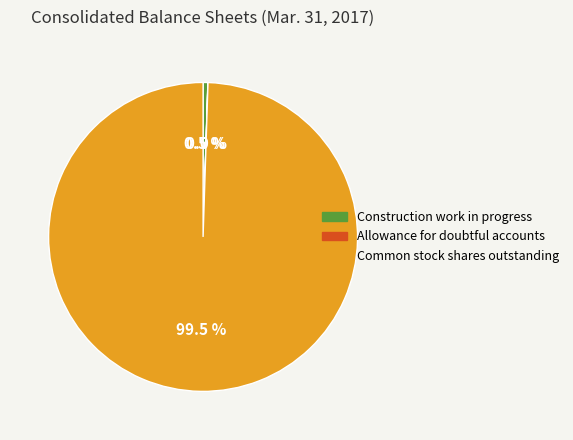

Which category has the biggest portion of the pie?

Common stock shares outstanding